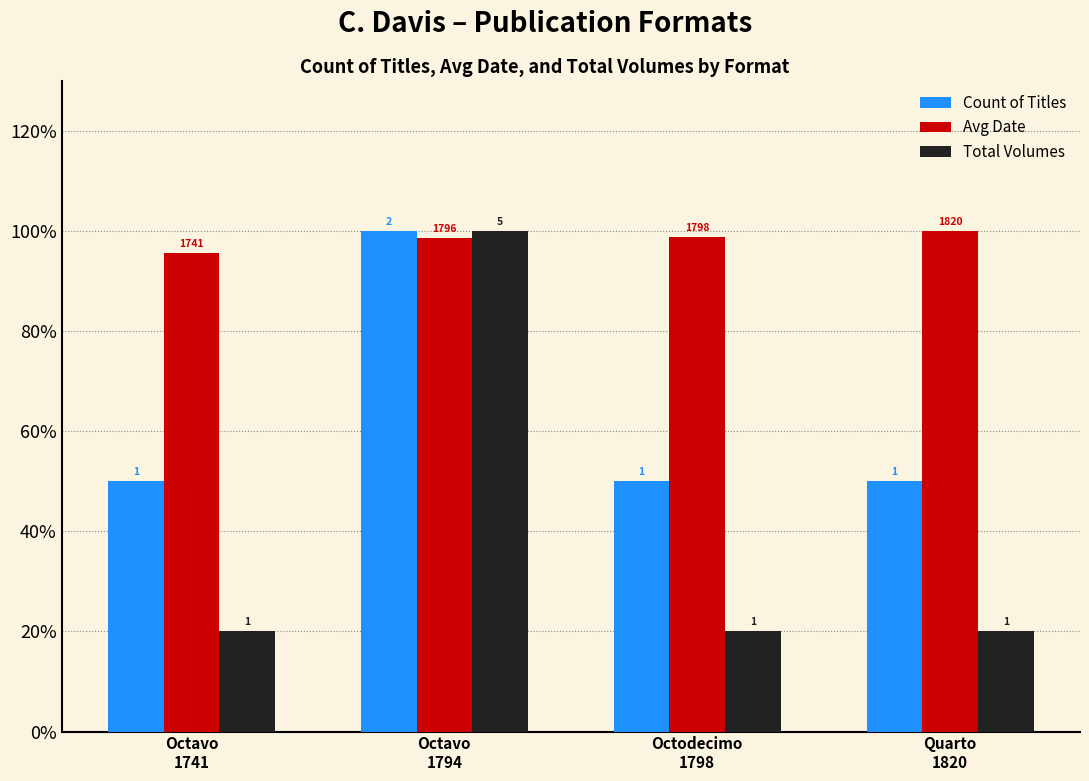

At Octodecimo
1798, list the series in order from smallest to largest.

Total Volumes, Count of Titles, Avg Date